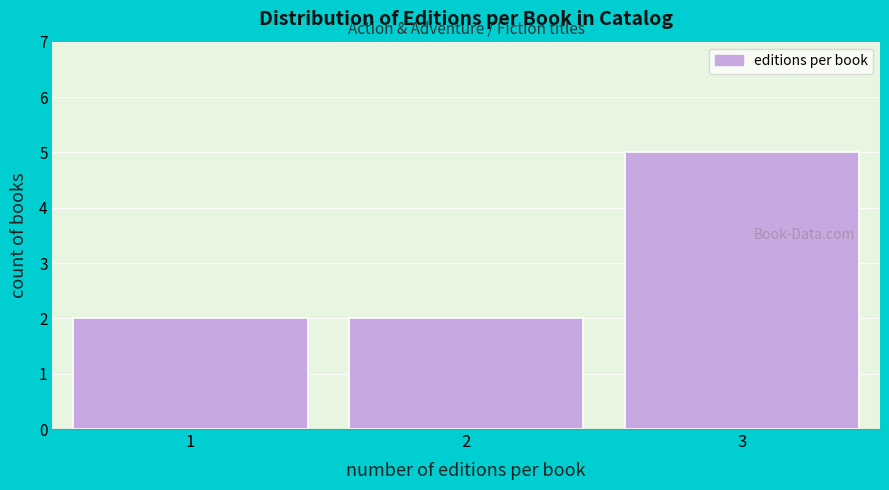

Reading right to left, list all the values displayed in this chart.

5	2	2